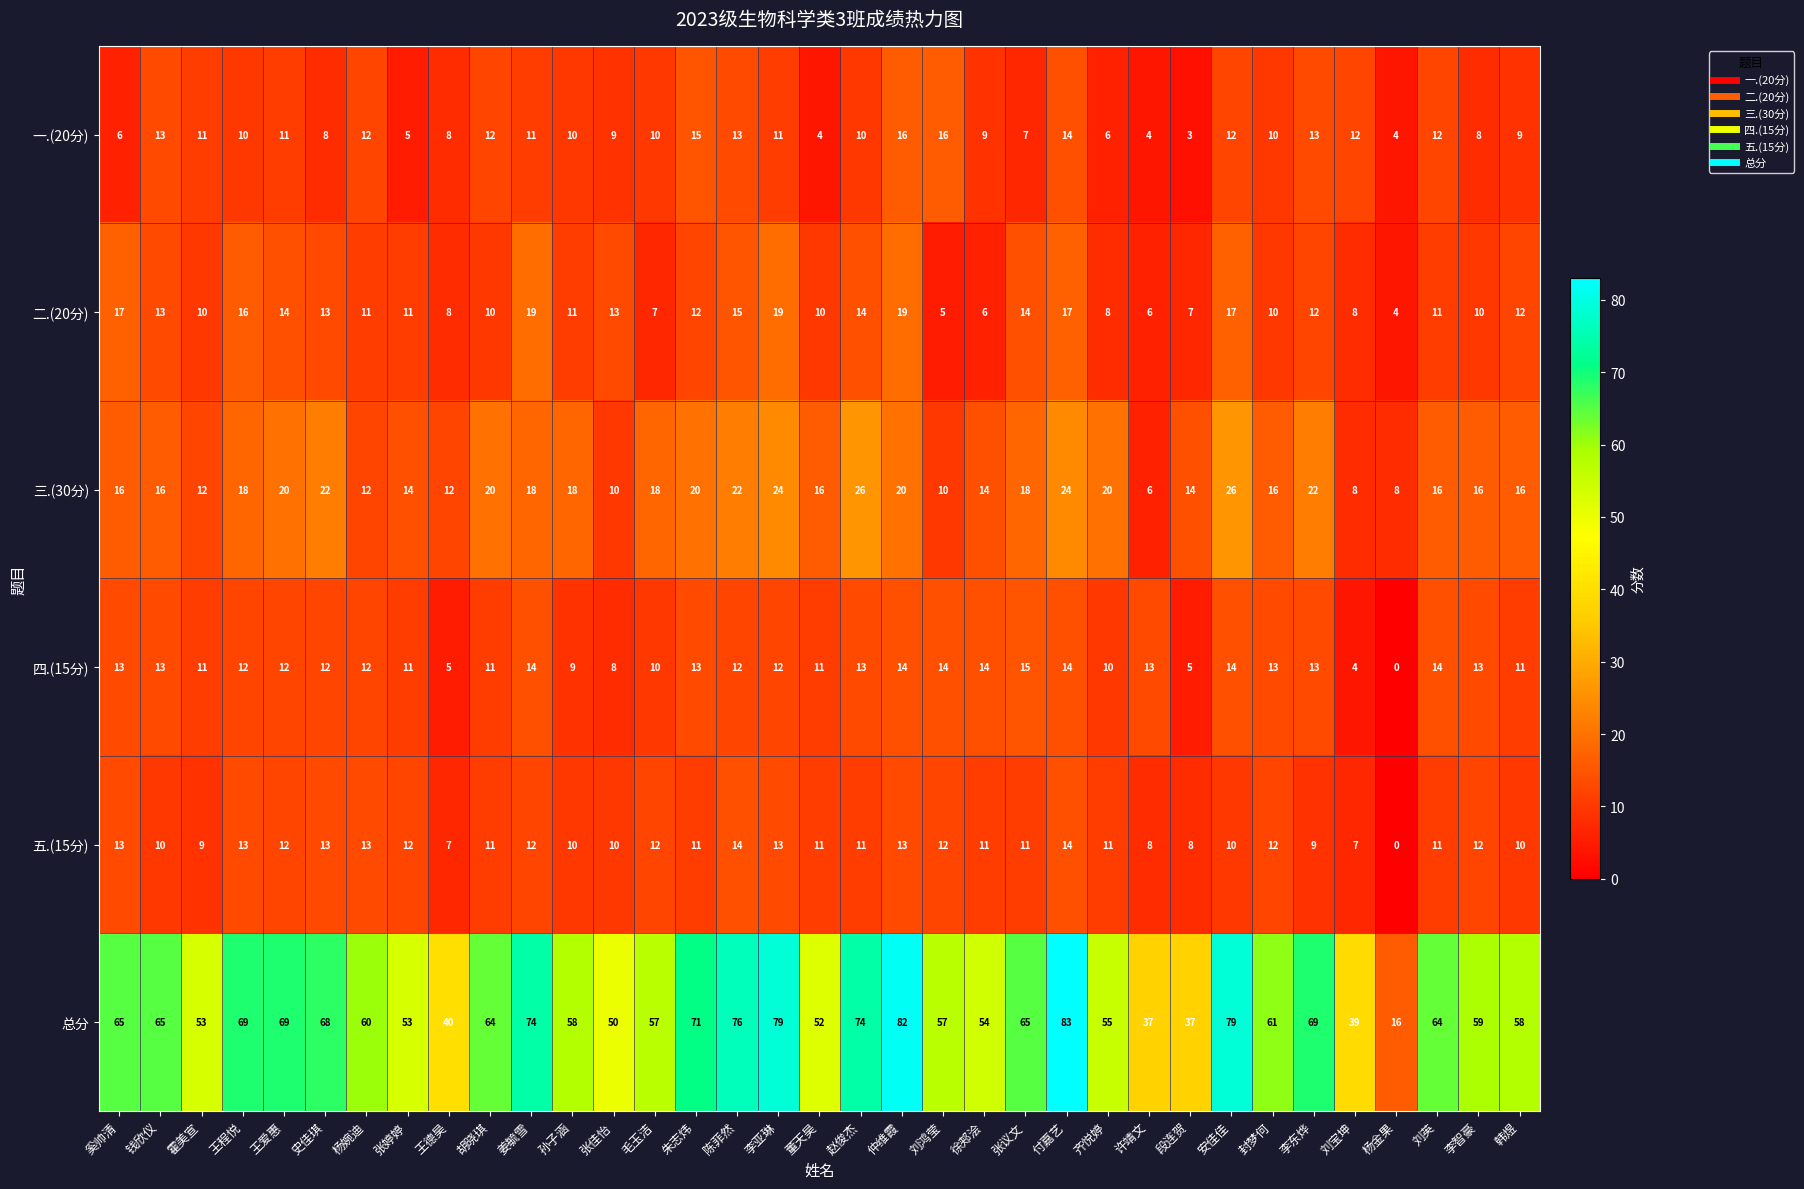

Rank the series by their maximum value, from highest to lowest.

总分, 三.(30分), 二.(20分), 一.(20分), 四.(15分), 五.(15分)